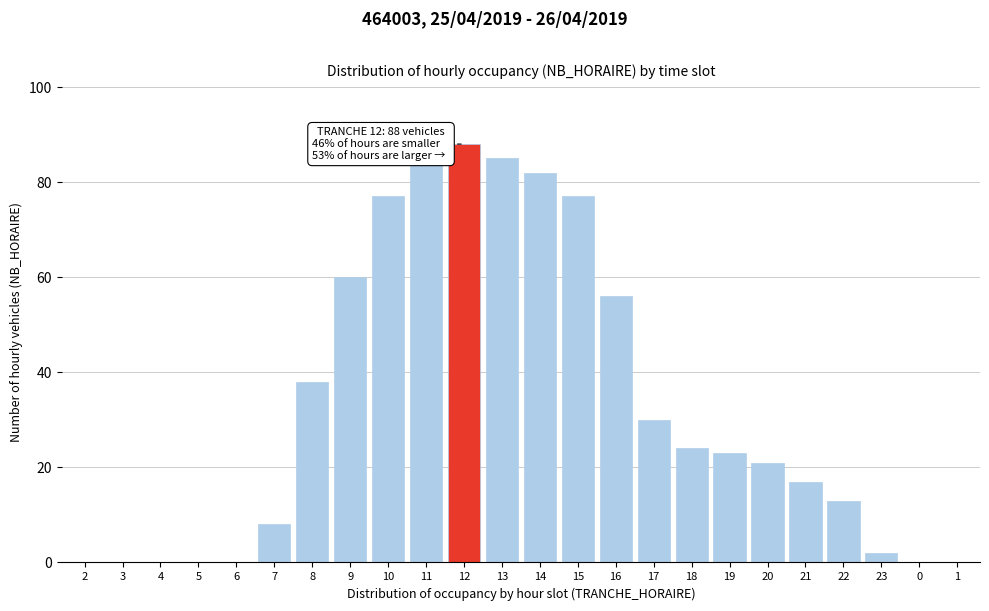

Reading right to left, what are all the values shown in this chart?

1=0	0=0	23=2	22=13	21=17	20=21	19=23	18=24	17=30	16=56	15=77	14=82	13=85	12=88	11=84	10=77	9=60	8=38	7=8	6=0	5=0	4=0	3=0	2=0